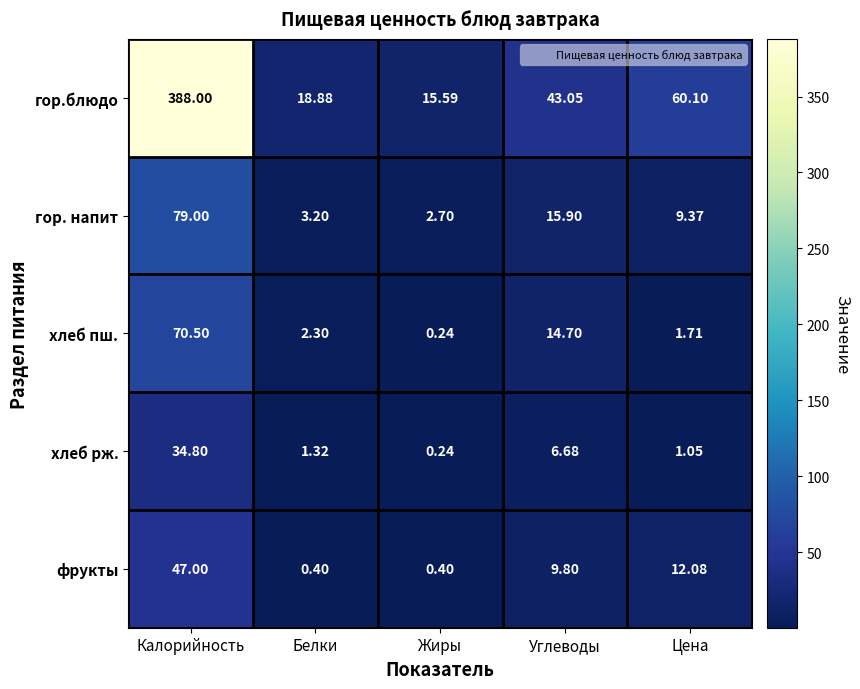

Which category has the highest value in the гор. напит series?

Калорийность